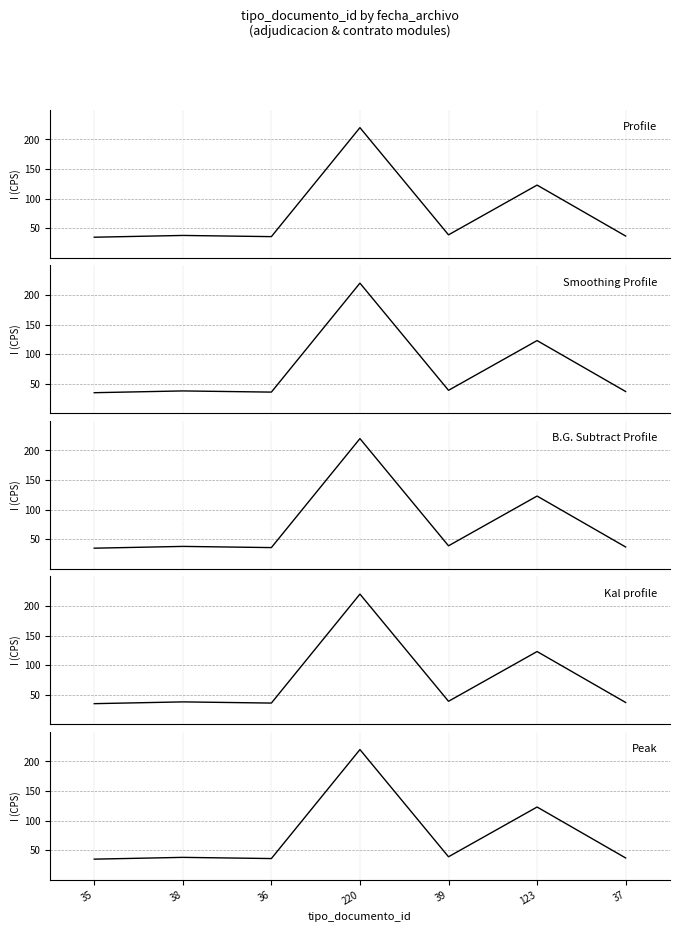

What is the minimum value for Profile?

35